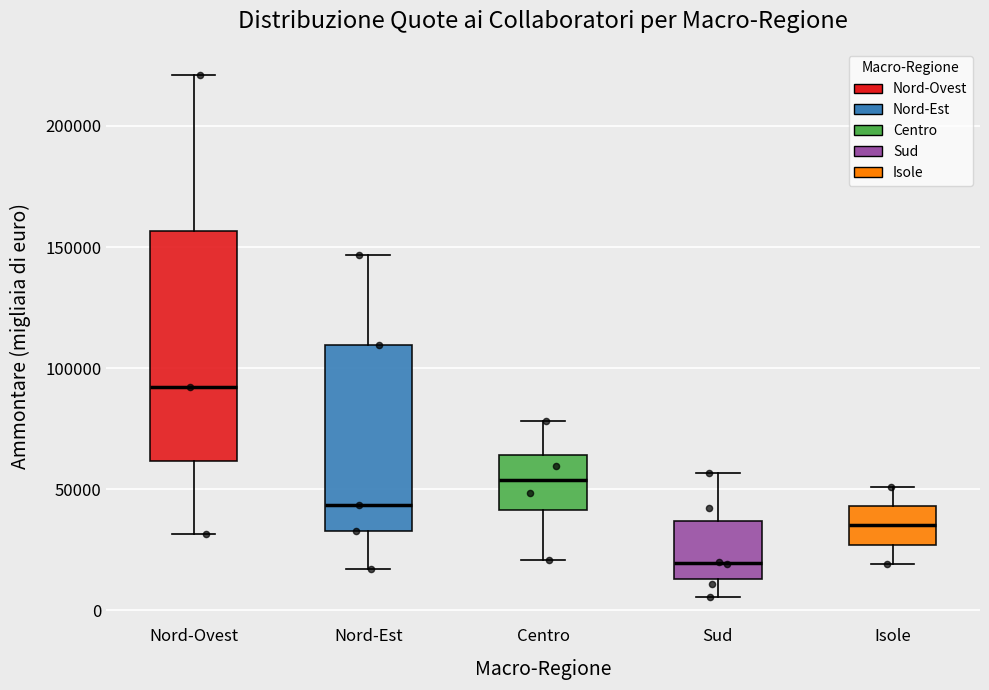

Reading left to right, read every box against the y-axis: the position of its median line, the range the box covers, and the ends of its whiskers. The values are not printed on the chart, so give them approximately, as read against the axis.

Nord-Ovest: median 90000, box 60000 to 155000, whiskers 30000 to 220000
Nord-Est: median 45000, box 35000 to 110000, whiskers 15000 to 145000
Centro: median 55000, box 40000 to 65000, whiskers 20000 to 80000
Sud: median 20000, box 15000 to 35000, whiskers 5000 to 55000
Isole: median 35000, box 25000 to 45000, whiskers 20000 to 50000